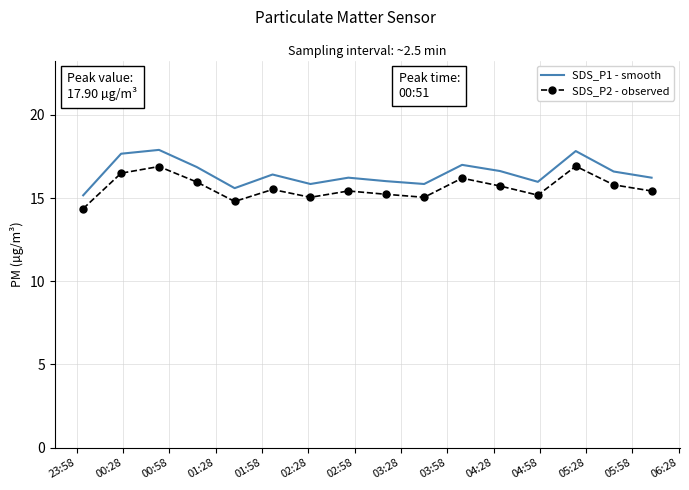

List the series in order of their peak value, lowest first.

SDS_P2 - observed, SDS_P1 - smooth